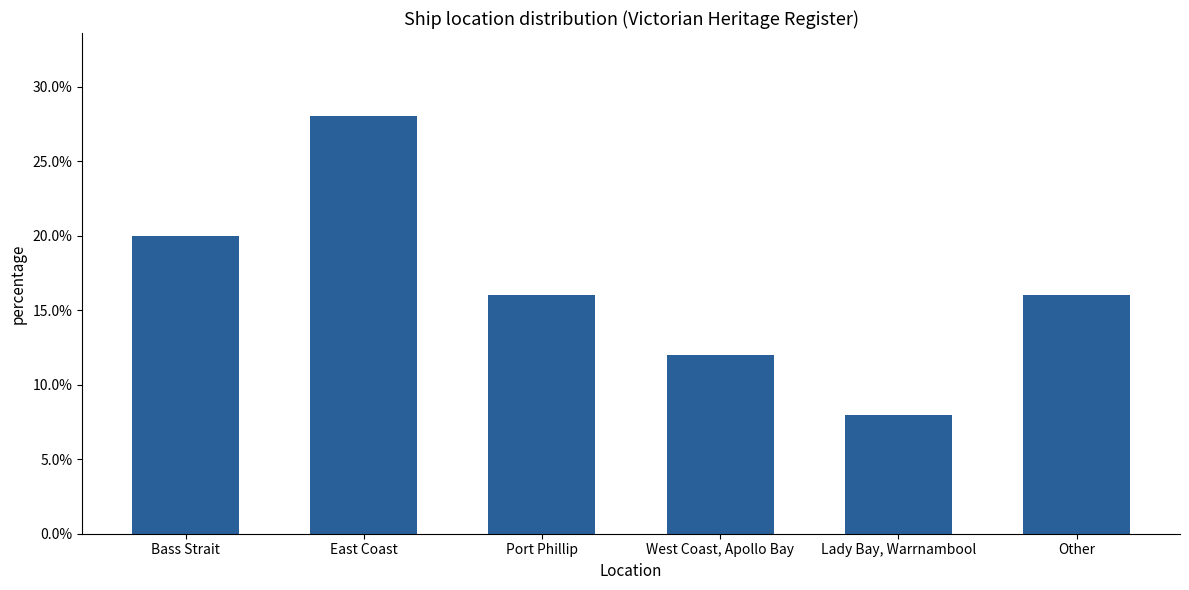

What position from the right is Lady Bay, Warrnambool?

2